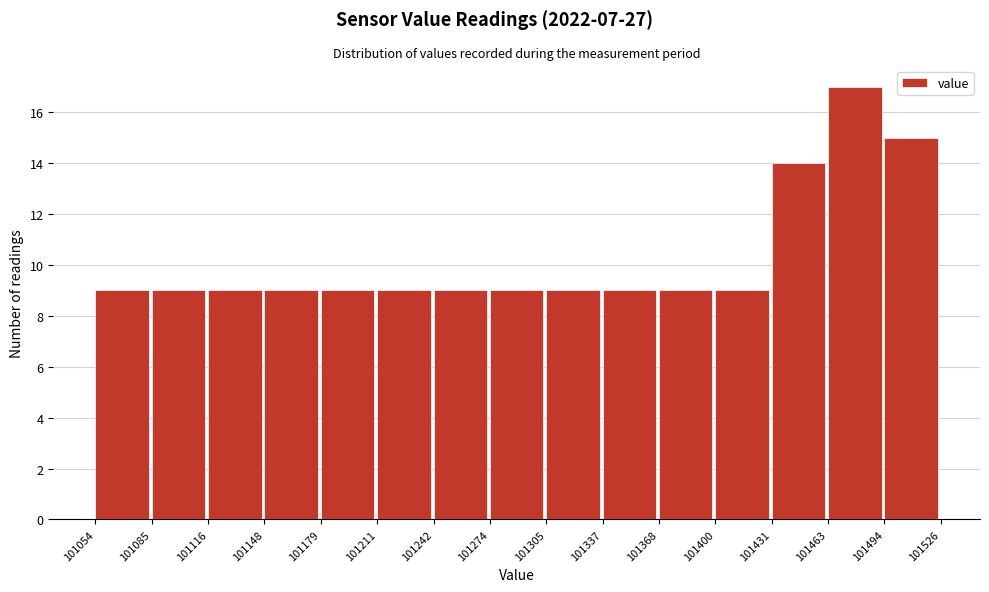

Reading left to right, transcribe this chart: for each bar, give the range it covers on the x-axis and its height. The values are not printed on the chart, so give them approximately, as read against the axis.

101054 to 101085: 9
101085 to 101116: 9
101116 to 101148: 9
101148 to 101179: 9
101179 to 101211: 9
101211 to 101242: 9
101242 to 101274: 9
101274 to 101305: 9
101305 to 101337: 9
101337 to 101368: 9
101368 to 101400: 9
101400 to 101431: 9
101431 to 101463: 14
101463 to 101494: 17
101494 to 101526: 15